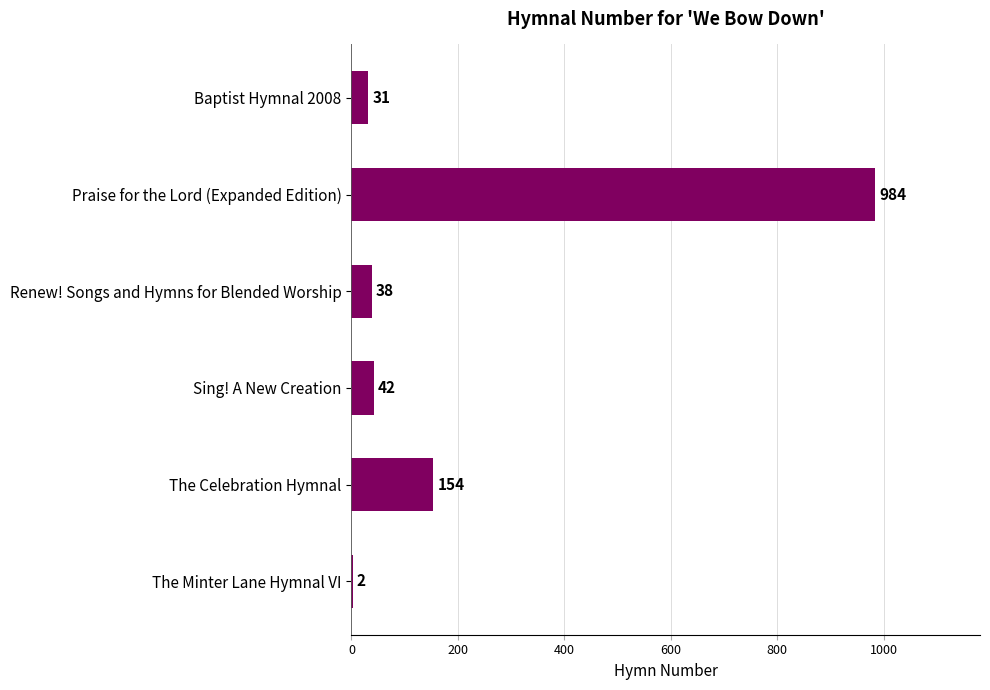

The value at Praise for the Lord (Expanded Edition) is 984. True or false?

True